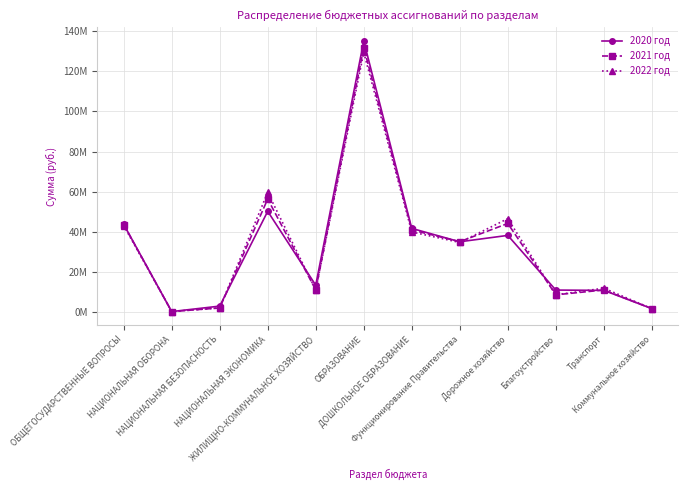

Does the chart display data point markers on the line(s)?

Yes